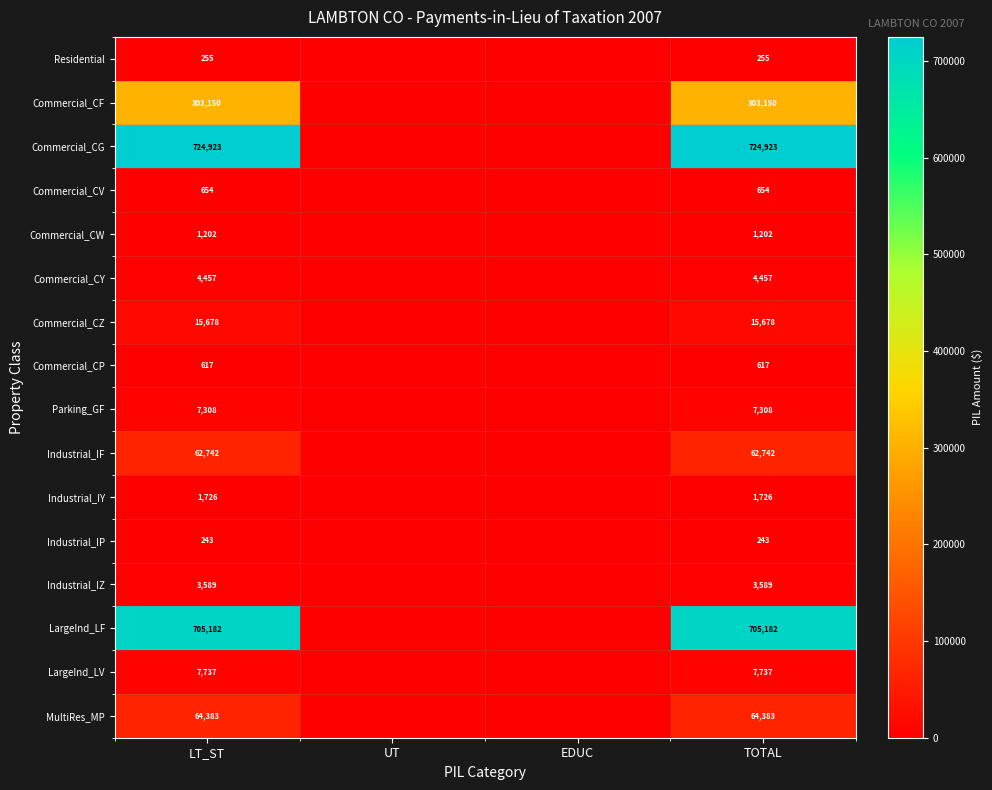

Is it true that Commercial_CZ equals 7829 at TOTAL?

False